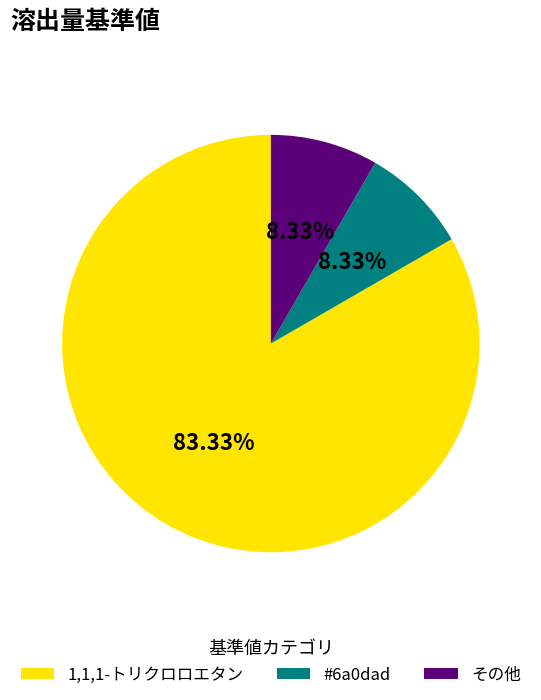

How many slices are in this pie chart?

3